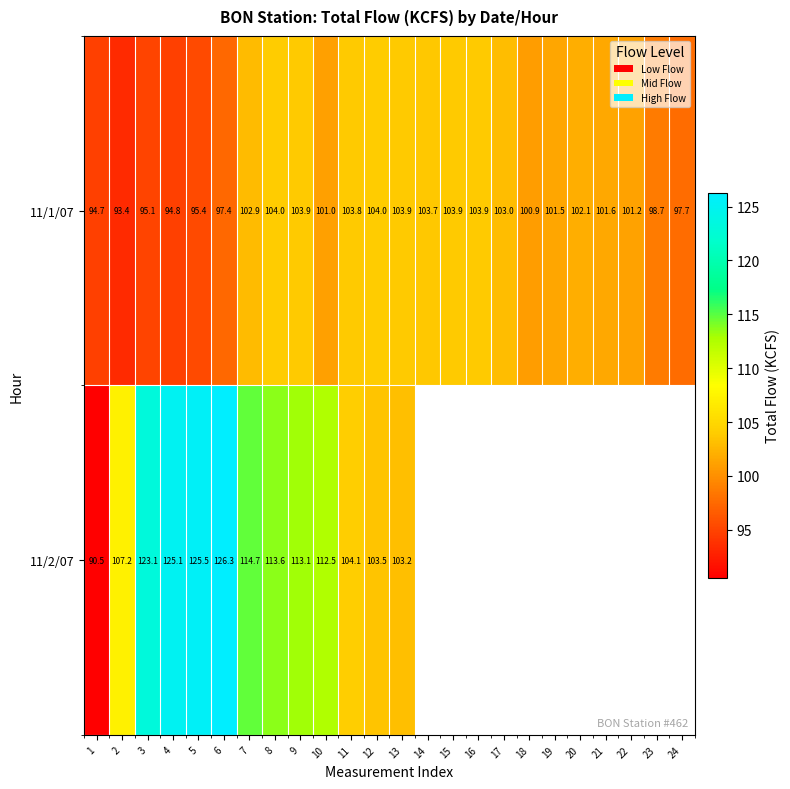

Which has a higher value, 6 or 7?

7